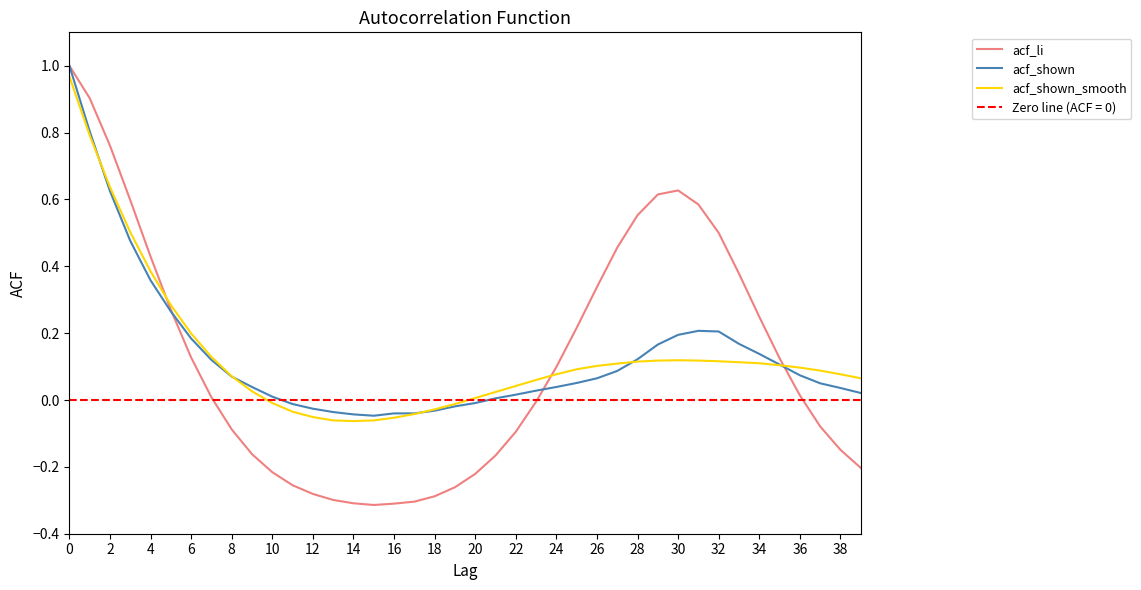

What are all the series names shown in the legend?

acf_li, acf_shown, acf_shown_smooth